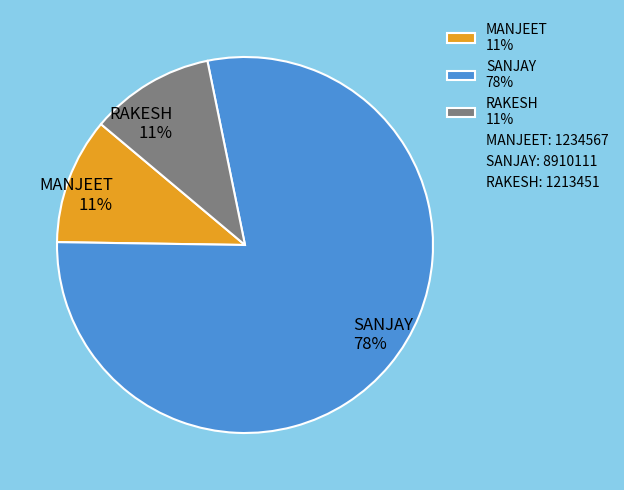

Does any single category account for the majority?

Yes